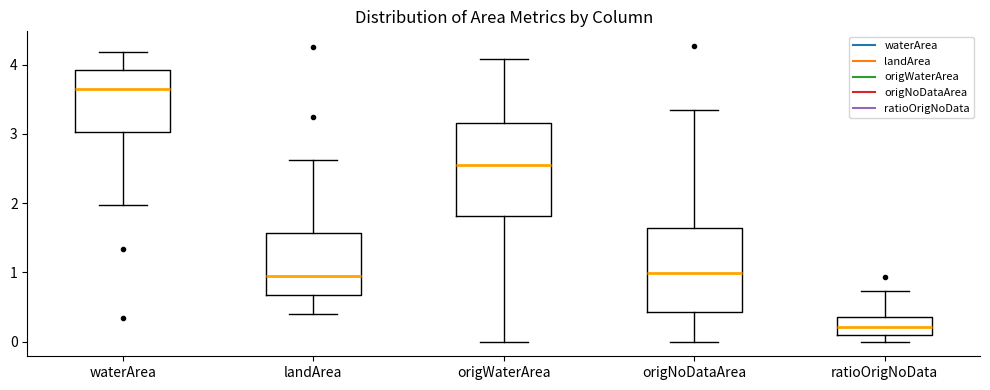

Reading left to right, read every box against the y-axis: the position of its median line, the range the box covers, and the ends of its whiskers. The values are not printed on the chart, so give them approximately, as read against the axis.

waterArea: median 3.6, box 3.0 to 3.9, whiskers 2.0 to 4.2
landArea: median 0.9, box 0.7 to 1.6, whiskers 0.4 to 2.6
origWaterArea: median 2.6, box 1.8 to 3.2, whiskers 0.0 to 4.1
origNoDataArea: median 1.0, box 0.4 to 1.6, whiskers 0.0 to 3.3
ratioOrigNoData: median 0.2, box 0.1 to 0.4, whiskers 0.0 to 0.7